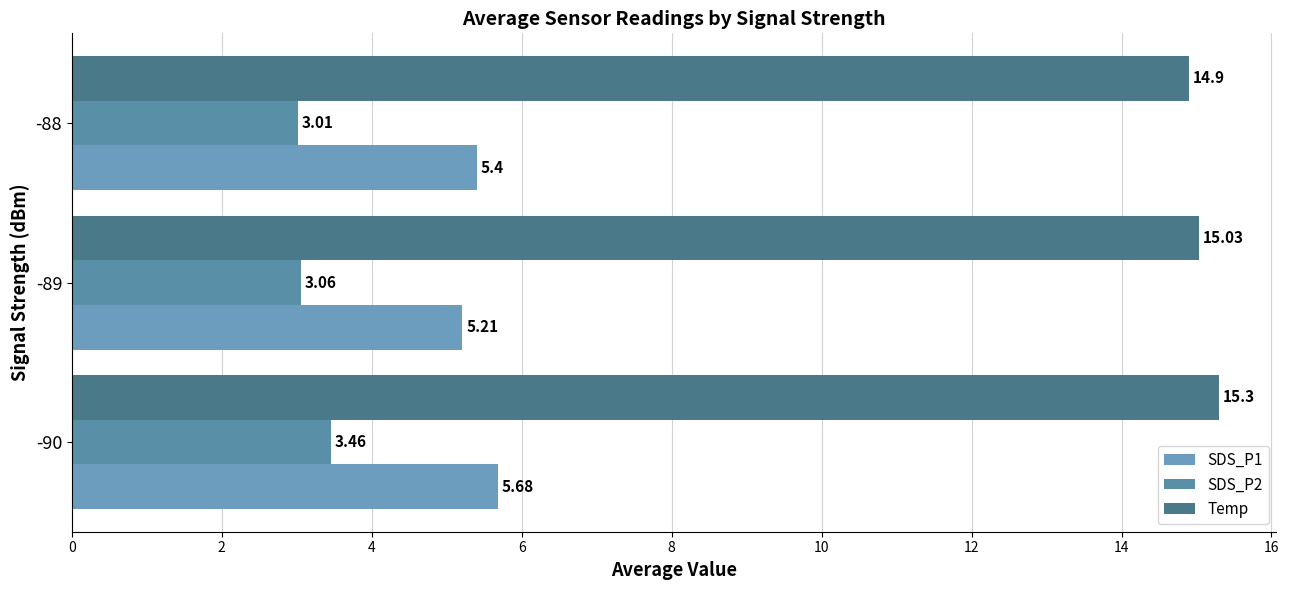

What are all the series names shown in the legend?

SDS_P1, SDS_P2, Temp